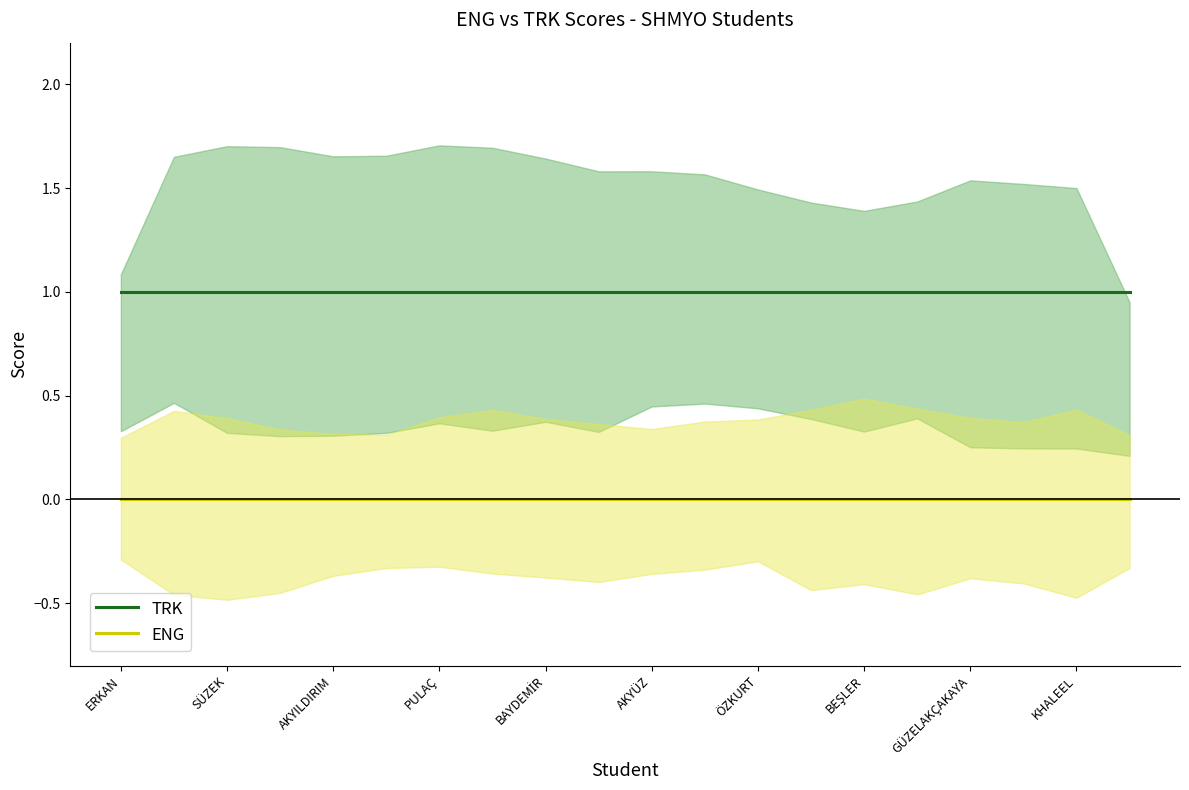

True or false: ENG and TRK intersect in this chart.

False